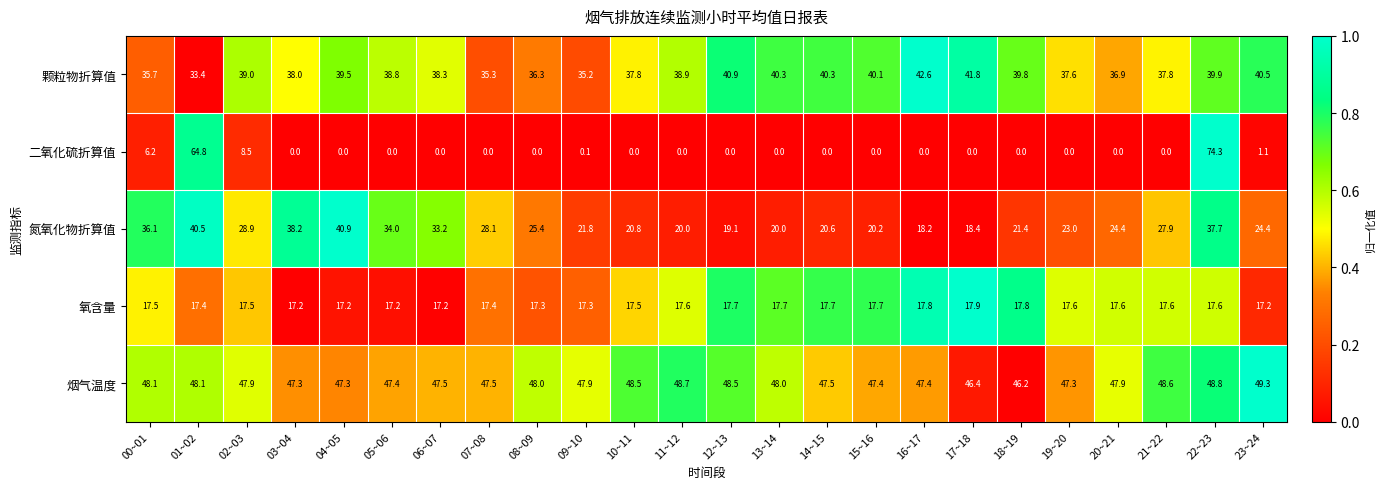

At which category is the sum across all series the highest?

22~23